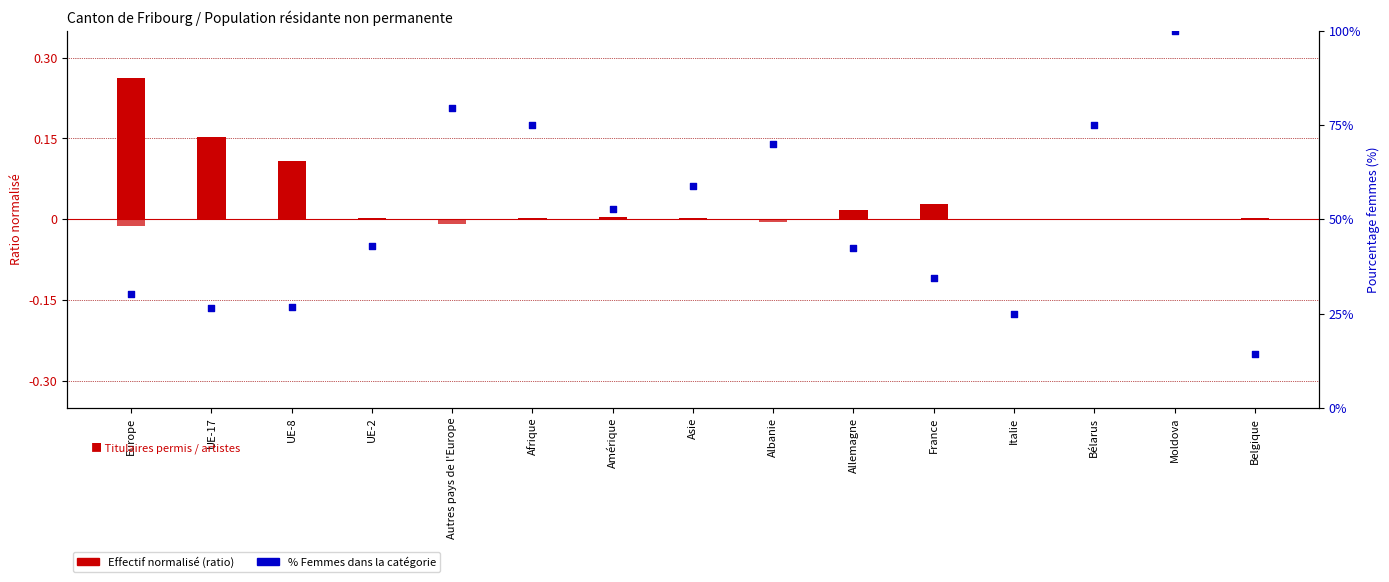

Which series has the widest spread of Y values?

% Femmes